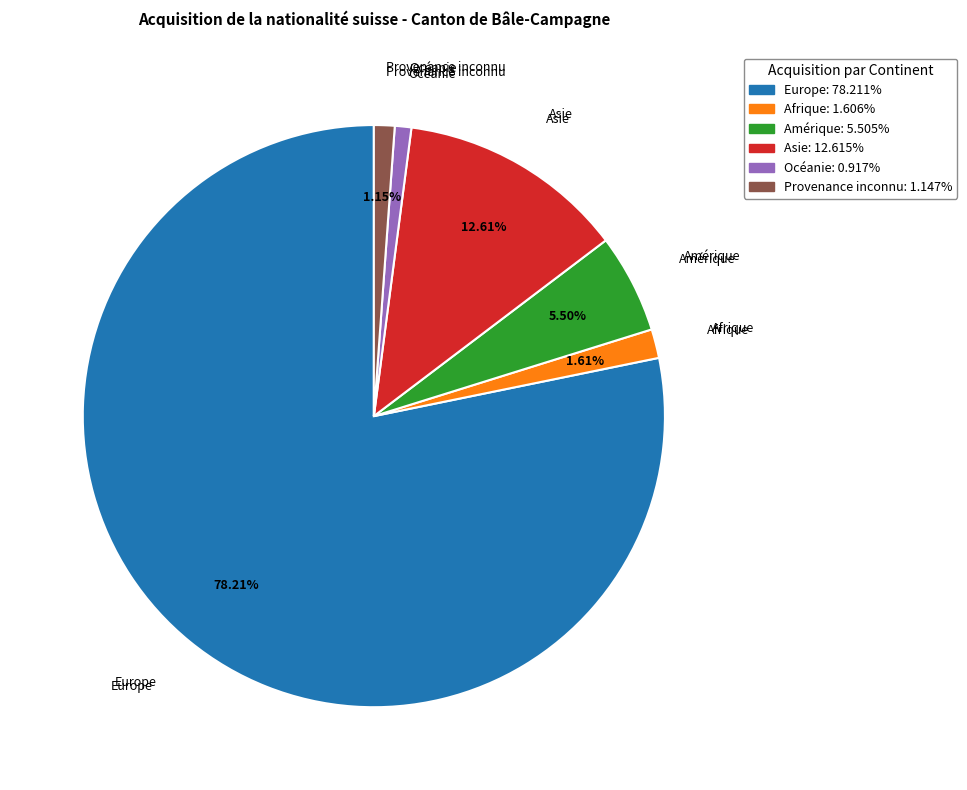

Between Amérique and Provenance inconnu, which is larger?

Amérique